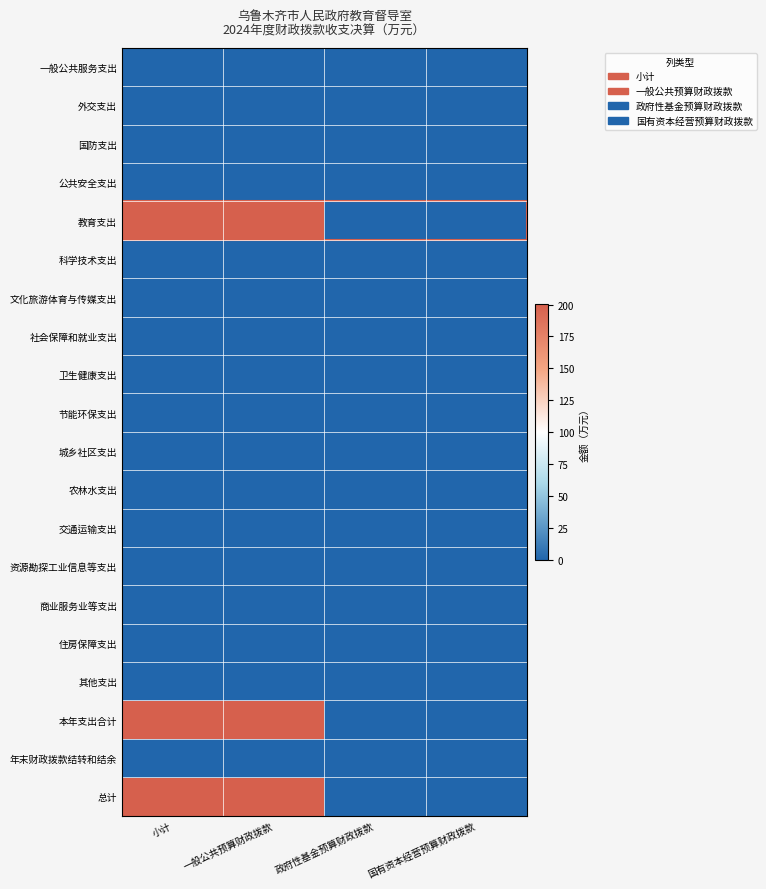

Reading right to left, transcribe all the data shown in this chart.

一般公共服务支出: 国有资本经营预算财政拨款=0.0	政府性基金预算财政拨款=0.0	一般公共预算财政拨款=0.0	小计=0.0
外交支出: 国有资本经营预算财政拨款=0.0	政府性基金预算财政拨款=0.0	一般公共预算财政拨款=0.0	小计=0.0
国防支出: 国有资本经营预算财政拨款=0.0	政府性基金预算财政拨款=0.0	一般公共预算财政拨款=0.0	小计=0.0
公共安全支出: 国有资本经营预算财政拨款=0.0	政府性基金预算财政拨款=0.0	一般公共预算财政拨款=0.0	小计=0.0
教育支出: 国有资本经营预算财政拨款=0.0	政府性基金预算财政拨款=0.0	一般公共预算财政拨款=200.5	小计=200.5
科学技术支出: 国有资本经营预算财政拨款=0.0	政府性基金预算财政拨款=0.0	一般公共预算财政拨款=0.0	小计=0.0
文化旅游体育与传媒支出: 国有资本经营预算财政拨款=0.0	政府性基金预算财政拨款=0.0	一般公共预算财政拨款=0.0	小计=0.0
社会保障和就业支出: 国有资本经营预算财政拨款=0.0	政府性基金预算财政拨款=0.0	一般公共预算财政拨款=0.0	小计=0.0
卫生健康支出: 国有资本经营预算财政拨款=0.0	政府性基金预算财政拨款=0.0	一般公共预算财政拨款=0.0	小计=0.0
节能环保支出: 国有资本经营预算财政拨款=0.0	政府性基金预算财政拨款=0.0	一般公共预算财政拨款=0.0	小计=0.0
城乡社区支出: 国有资本经营预算财政拨款=0.0	政府性基金预算财政拨款=0.0	一般公共预算财政拨款=0.0	小计=0.0
农林水支出: 国有资本经营预算财政拨款=0.0	政府性基金预算财政拨款=0.0	一般公共预算财政拨款=0.0	小计=0.0
交通运输支出: 国有资本经营预算财政拨款=0.0	政府性基金预算财政拨款=0.0	一般公共预算财政拨款=0.0	小计=0.0
资源勘探工业信息等支出: 国有资本经营预算财政拨款=0.0	政府性基金预算财政拨款=0.0	一般公共预算财政拨款=0.0	小计=0.0
商业服务业等支出: 国有资本经营预算财政拨款=0.0	政府性基金预算财政拨款=0.0	一般公共预算财政拨款=0.0	小计=0.0
住房保障支出: 国有资本经营预算财政拨款=0.0	政府性基金预算财政拨款=0.0	一般公共预算财政拨款=0.0	小计=0.0
其他支出: 国有资本经营预算财政拨款=0.0	政府性基金预算财政拨款=0.0	一般公共预算财政拨款=0.0	小计=0.0
本年支出合计: 国有资本经营预算财政拨款=0.0	政府性基金预算财政拨款=0.0	一般公共预算财政拨款=200.5	小计=200.5
年末财政拨款结转和结余: 国有资本经营预算财政拨款=0.0	政府性基金预算财政拨款=0.0	一般公共预算财政拨款=0.0	小计=0.0
总计: 国有资本经营预算财政拨款=0.0	政府性基金预算财政拨款=0.0	一般公共预算财政拨款=200.5	小计=200.5